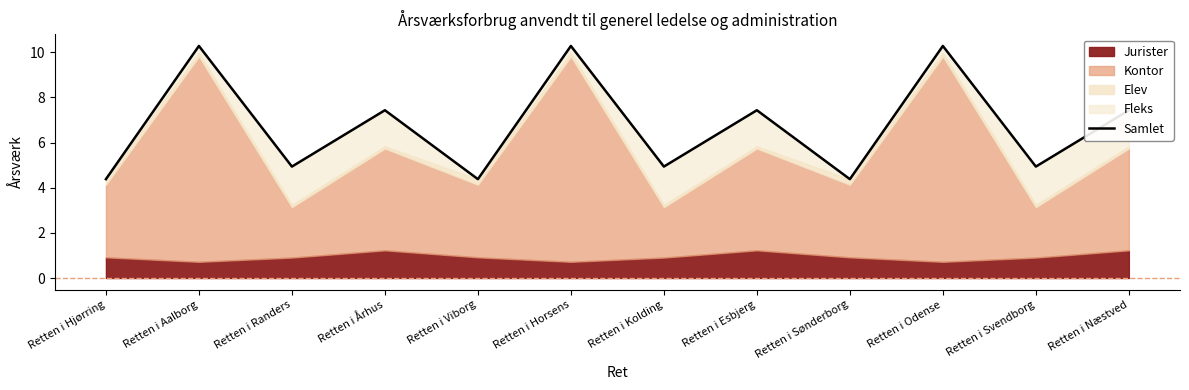

What is the smallest value displayed?

4.4